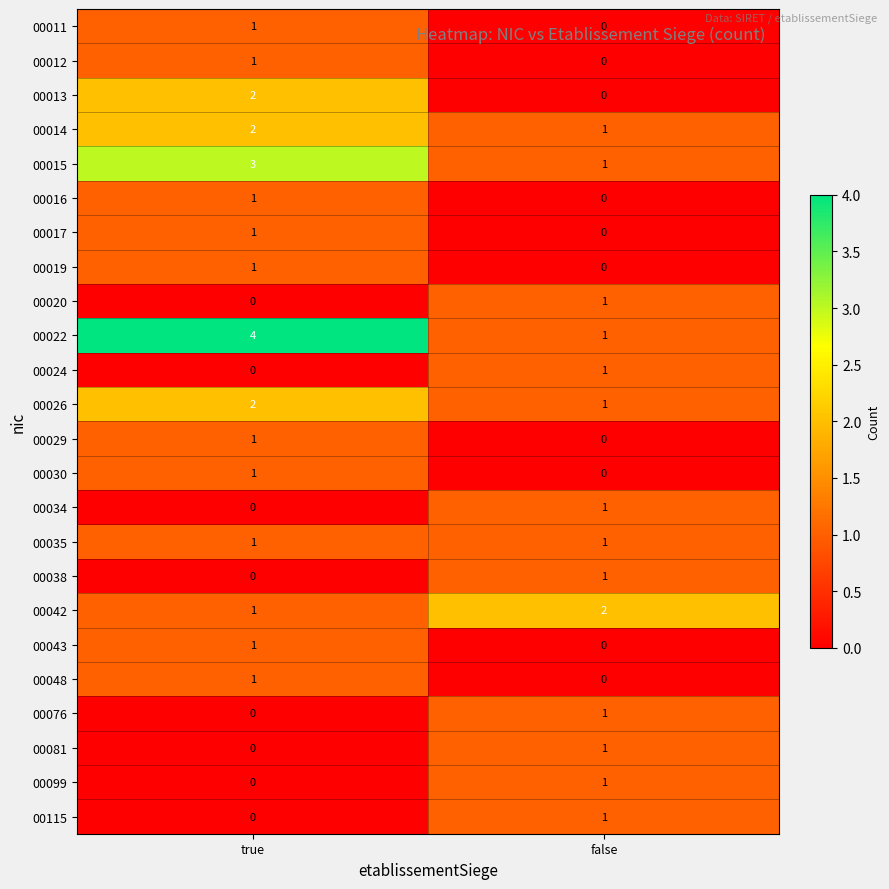

List the labels in order of 00013 value, smallest first.

false, true